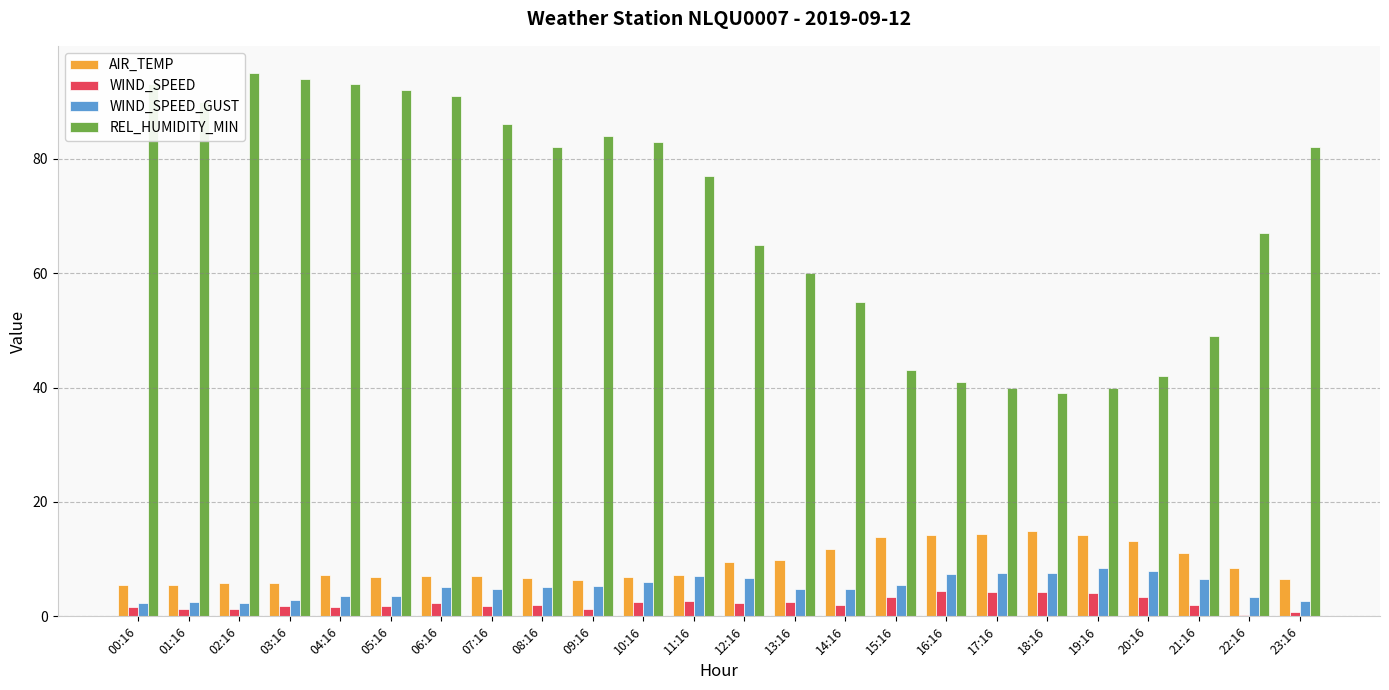

What is the sum of all WIND_SPEED values?

55.6